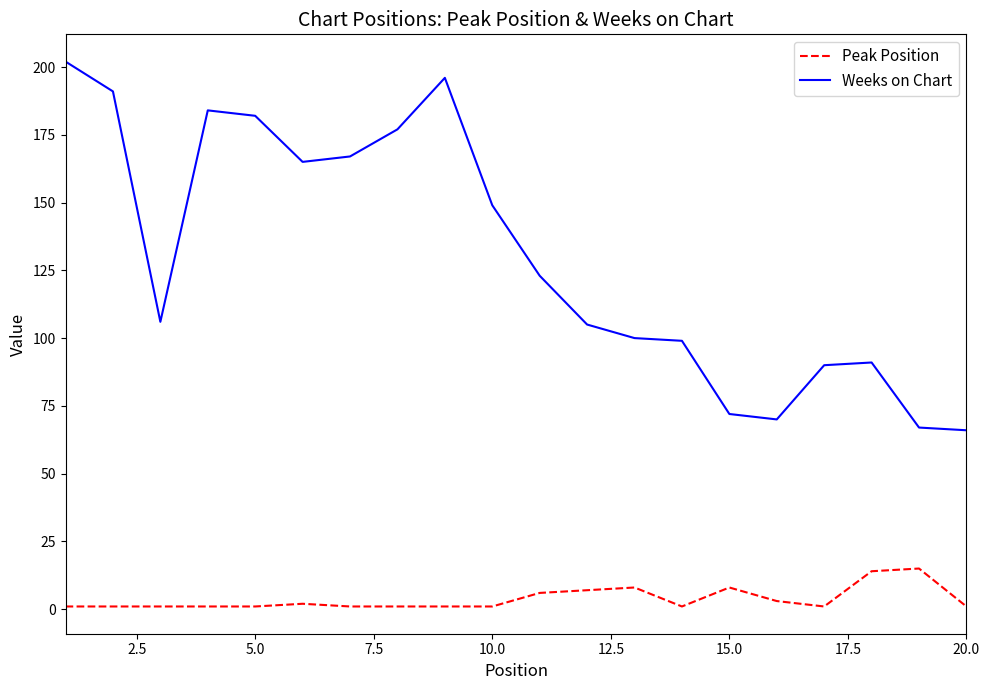

What are all the series names shown in the legend?

Peak Position, Weeks on Chart